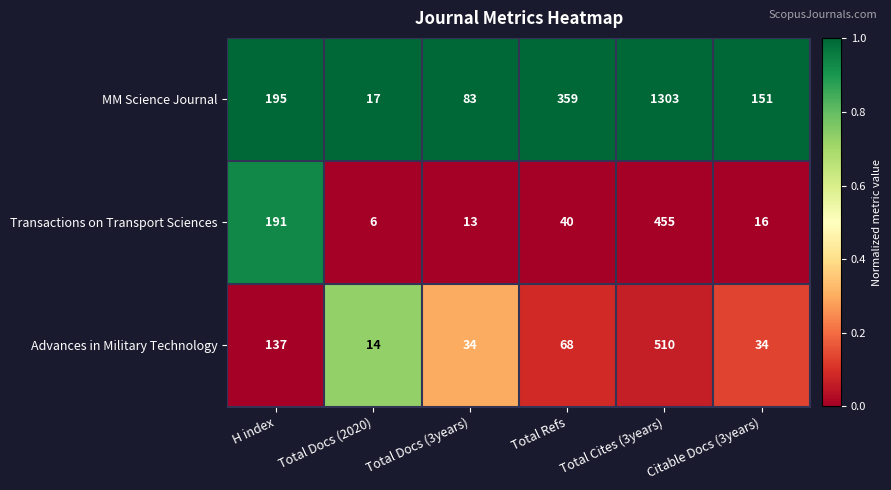

Is the value of Advances in Military Technology at Total Cites (3years) greater than the value of Transactions on Transport Sciences at Total Docs (2020)?

Yes